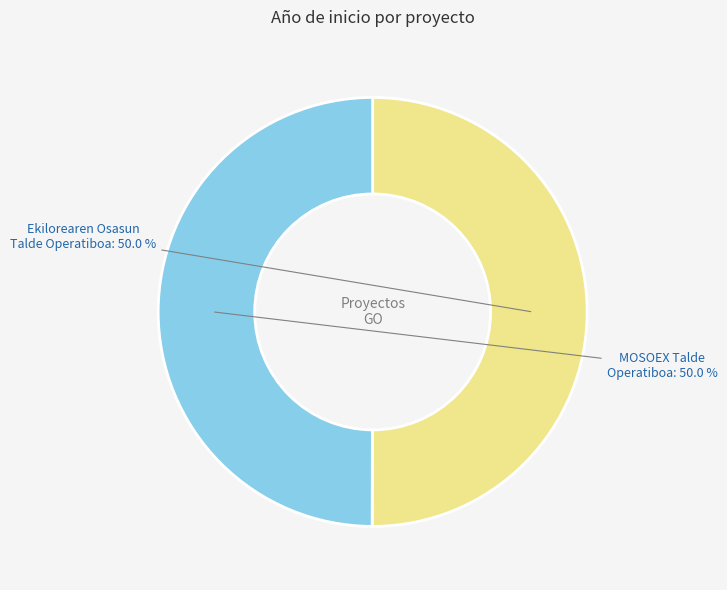

What is the ratio of the value at MOSOEX Talde Operatiboa to the value at Ekilorearen Osasun Talde Operatiboa?

1.0